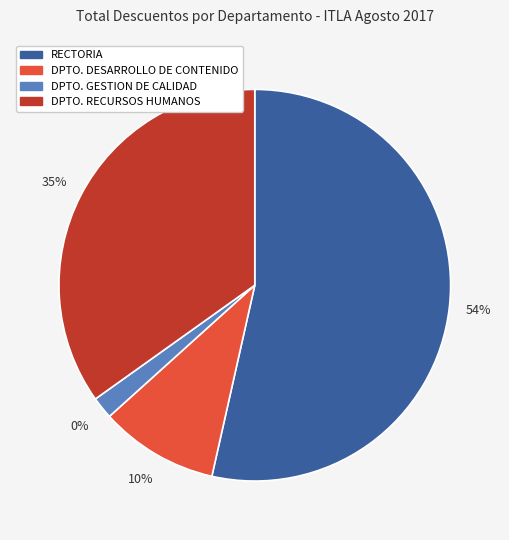

What is the largest slice in the pie chart?

RECTORIA